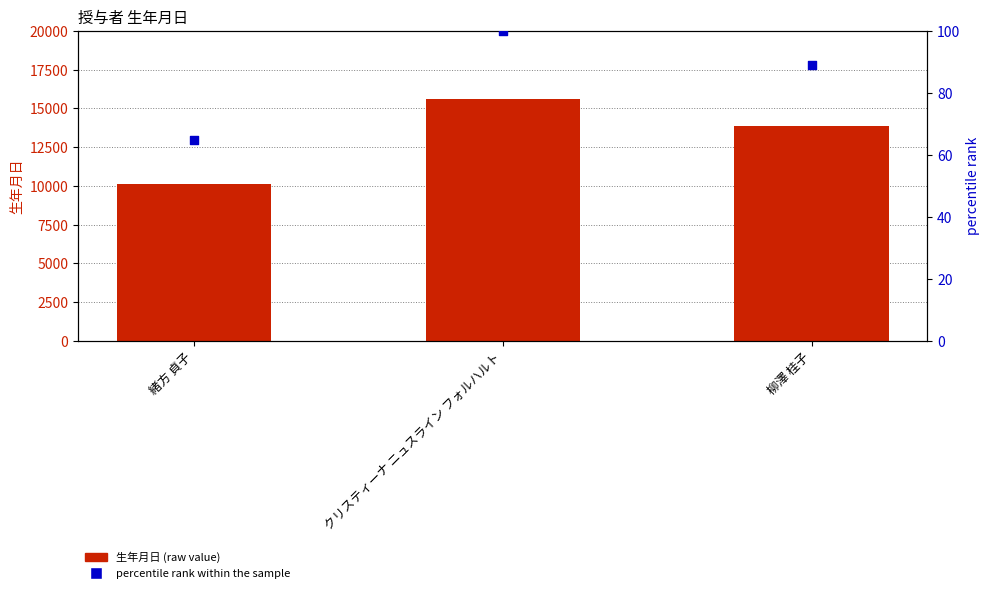

Is the value of 生年月日 (primary) at 柳澤 桂子 greater than the value of percentile rank within the sample at 柳澤 桂子?

Yes